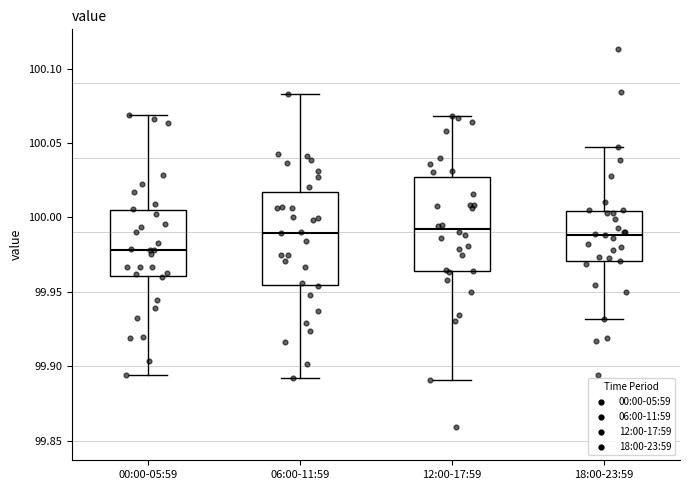

Reading left to right, read every box against the y-axis: the position of its median line, the range the box covers, and the ends of its whiskers. The values are not printed on the chart, so give them approximately, as read against the axis.

00:00-05:59: median 99.980, box 99.960 to 100.005, whiskers 99.895 to 100.070
06:00-11:59: median 99.990, box 99.955 to 100.015, whiskers 99.890 to 100.085
12:00-17:59: median 99.990, box 99.965 to 100.025, whiskers 99.890 to 100.070
18:00-23:59: median 99.990, box 99.970 to 100.005, whiskers 99.930 to 100.045